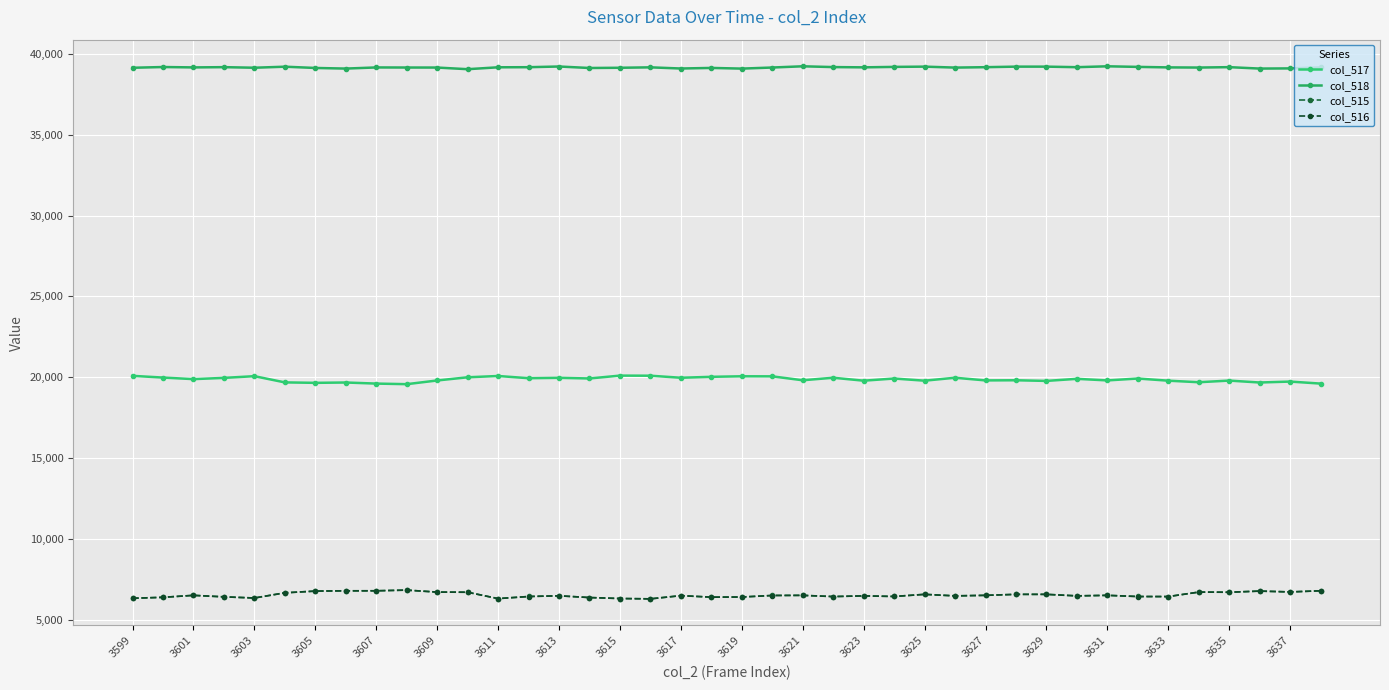

True or false: col_516 and col_517 cross at least once.

False